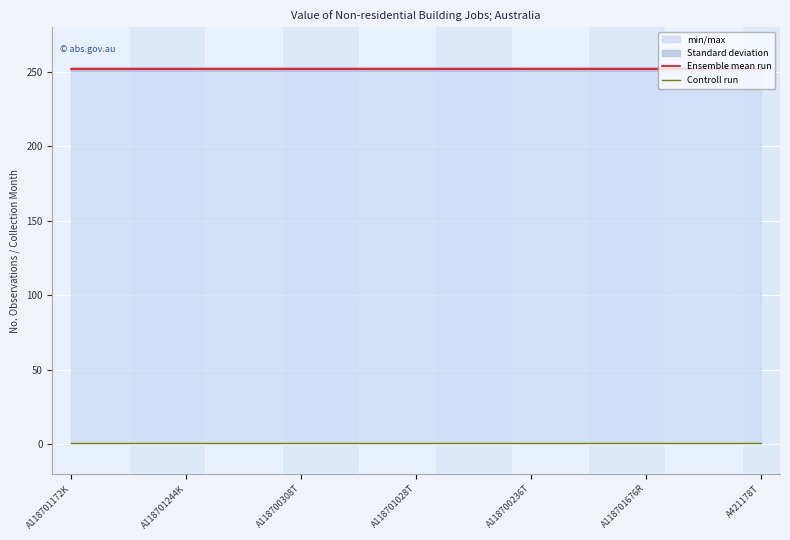

True or false: Controll run and Ensemble mean run intersect in this chart.

False